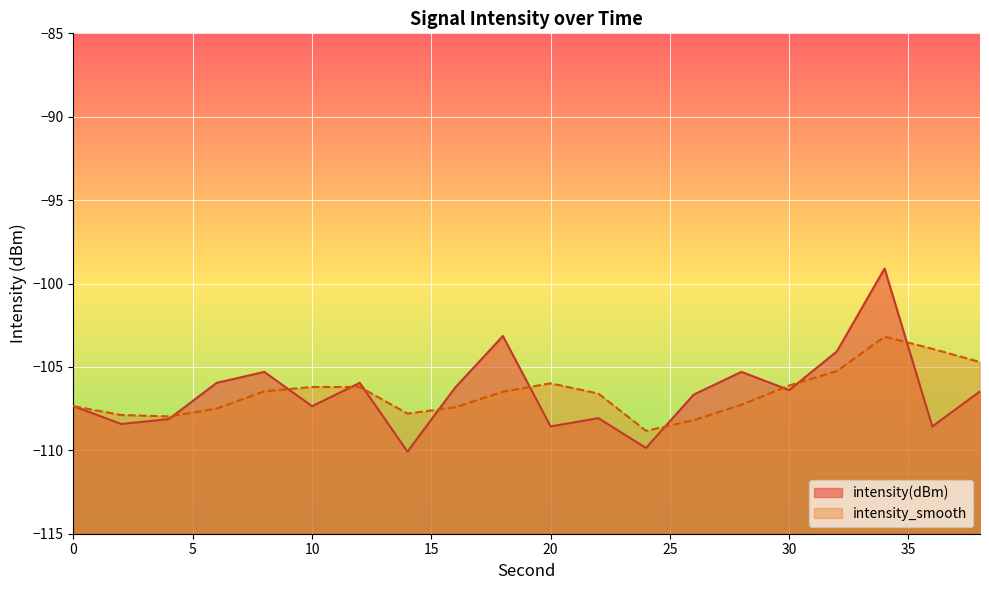

Which has a higher value, 38 or 2?

38